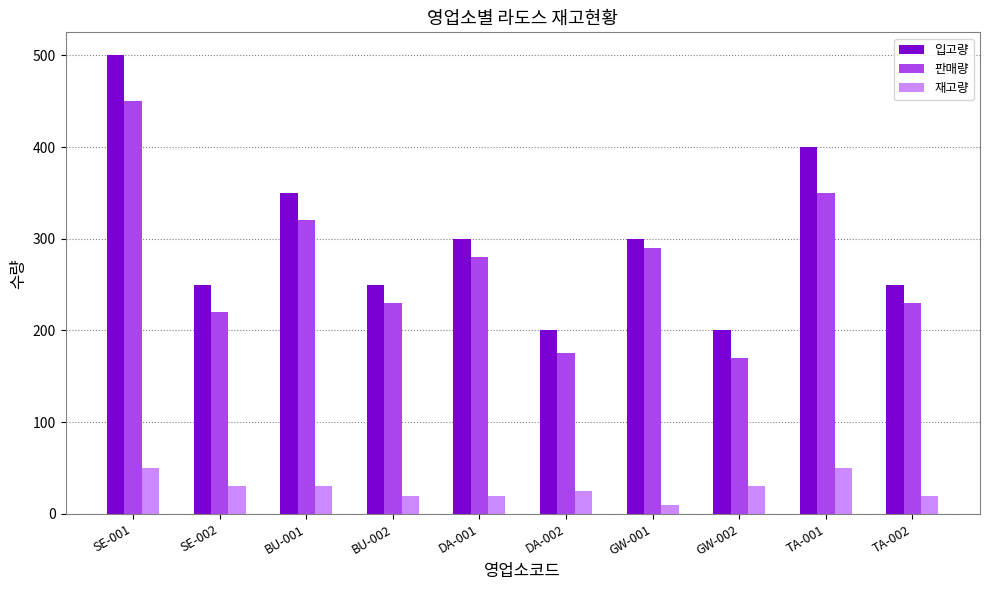

Are the bars horizontal?

No